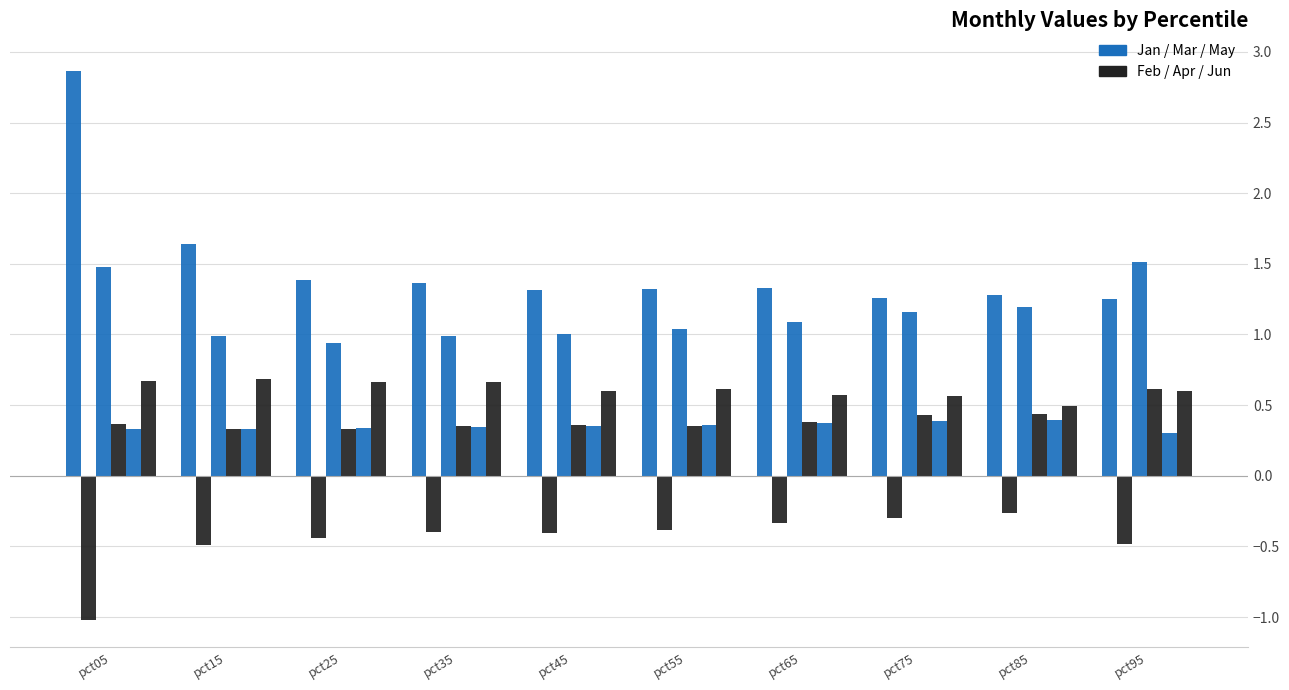

What is the approximate value of Jan at pct75?

1.3